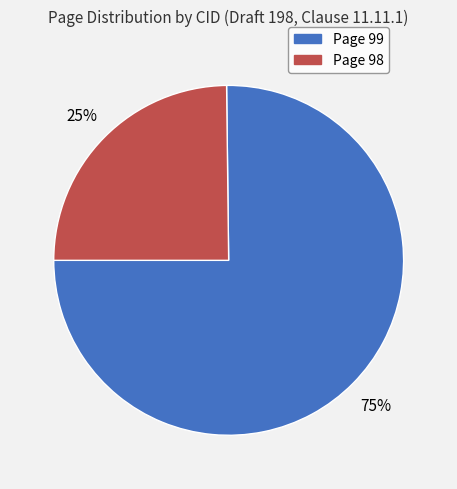

To the nearest percent, what is the difference between the largest and smallest slice percentages?

50%